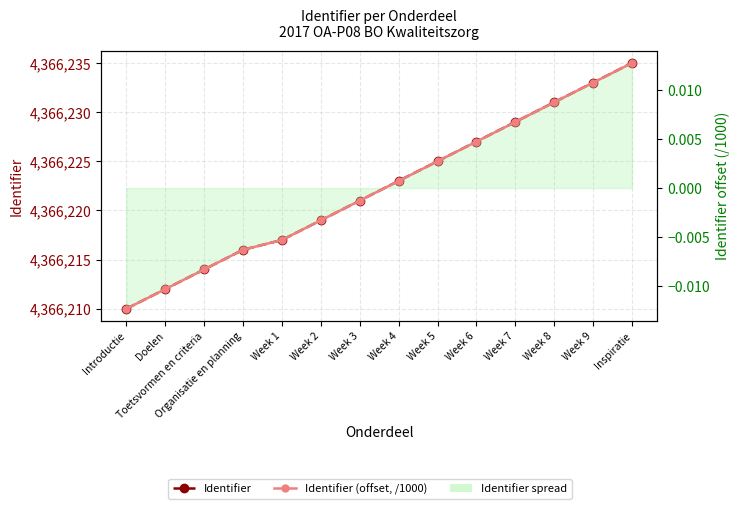

What position from the left is Week 3?

7